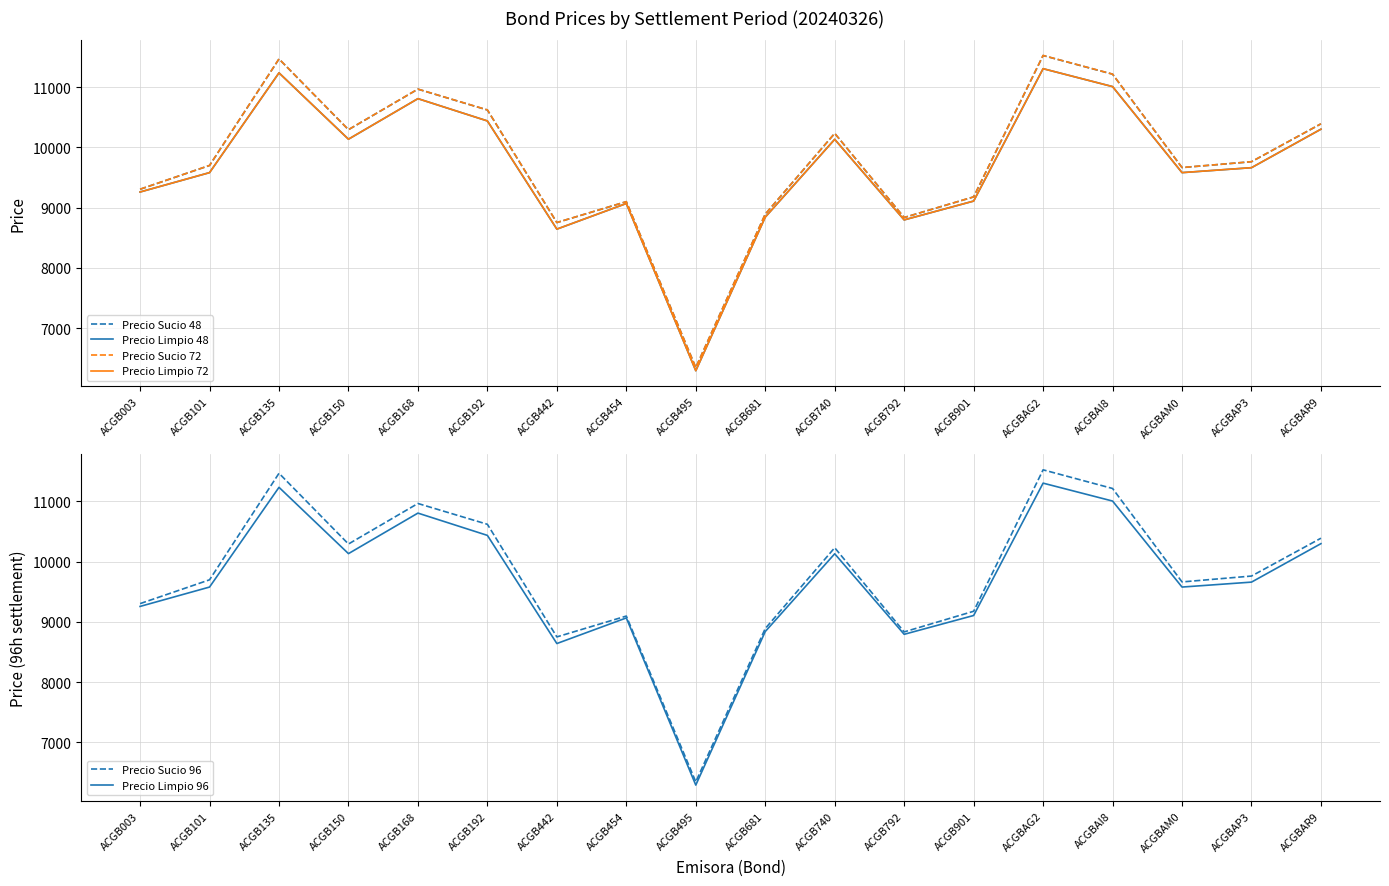

What is the spread (max minus min) of values at ACGB495?

54.2